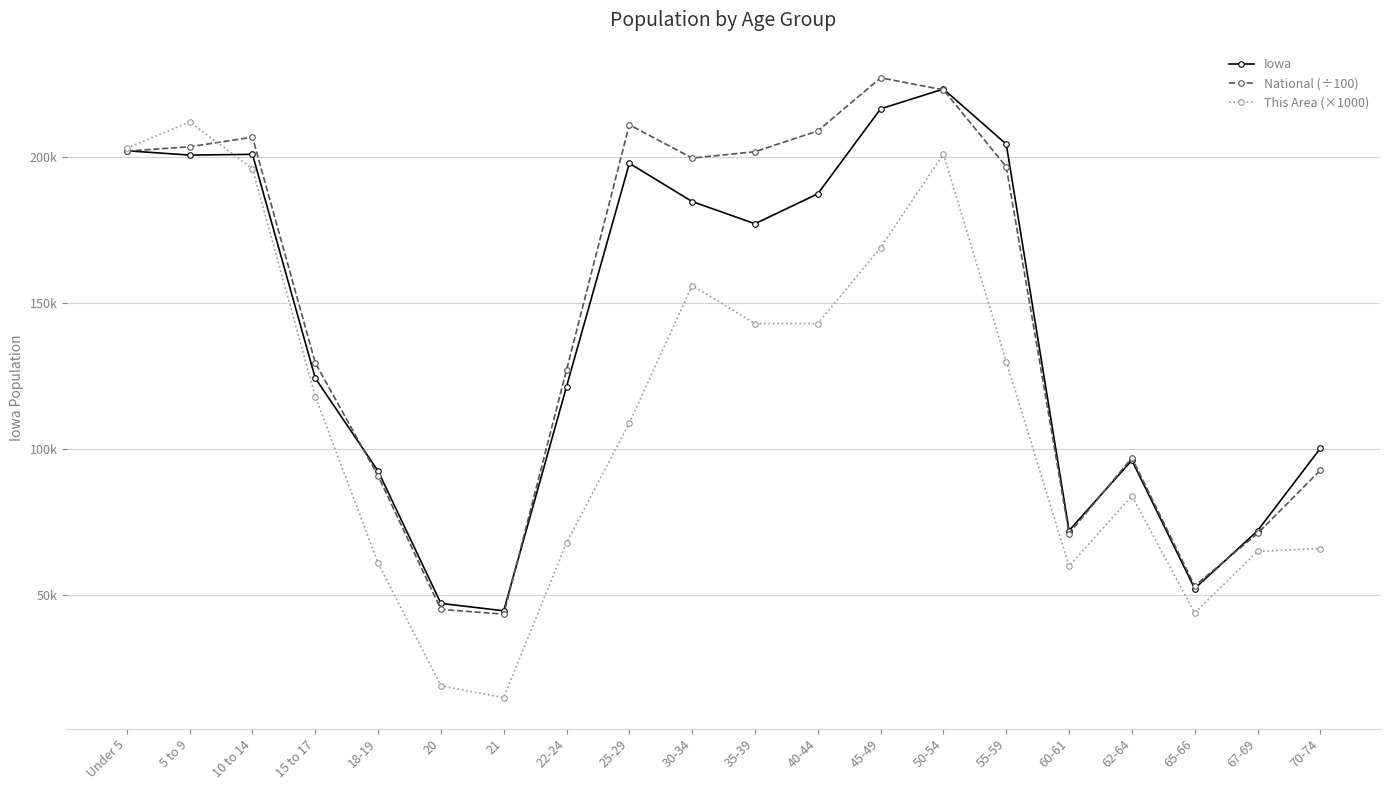

What value does the Iowa series have at 40-44?

187400.0